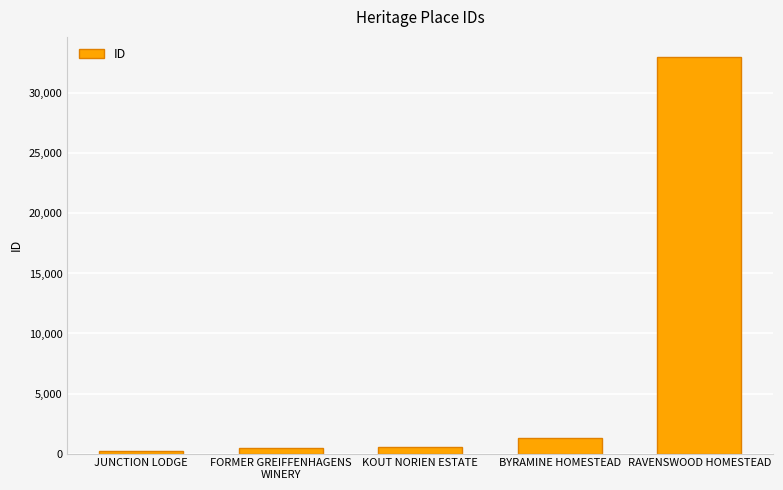

How many distinct data groups are displayed?

1